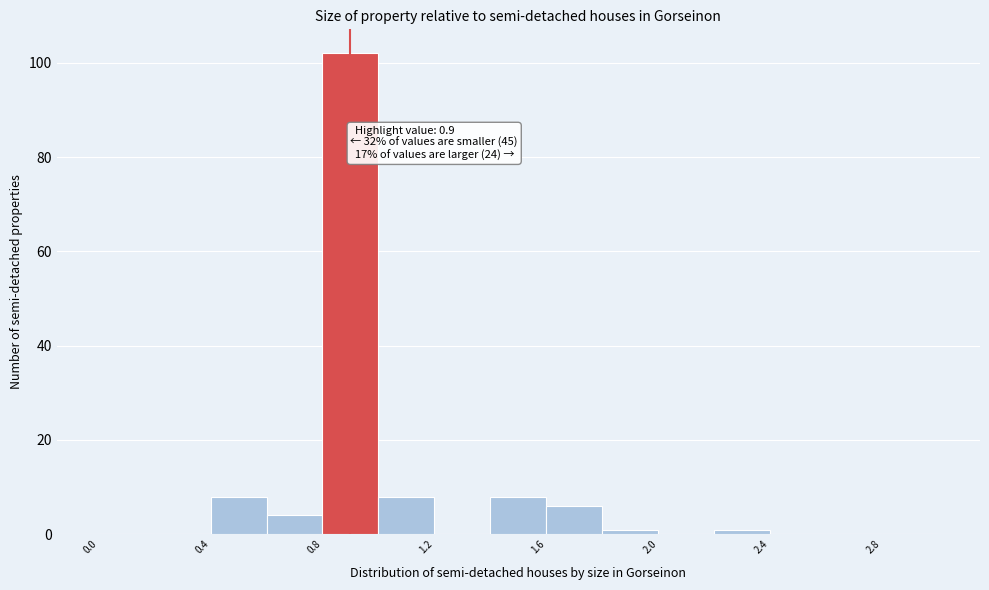

Over which range of the x-axis is the bar tallest?

0.8 to 1.0